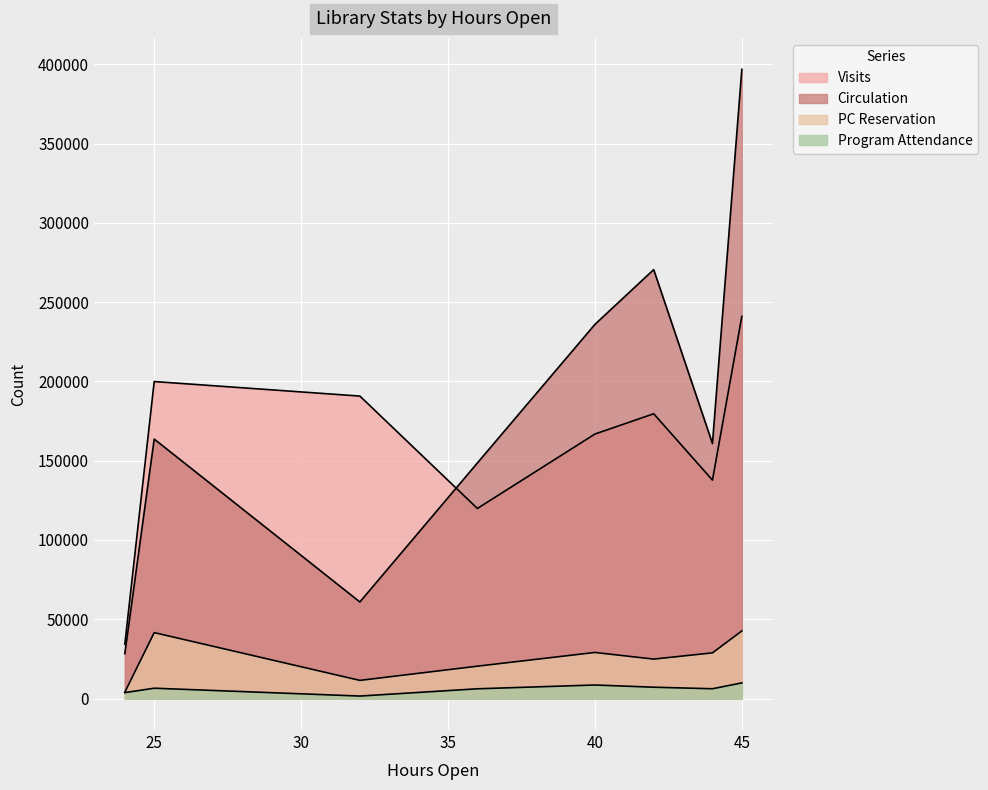

What is the difference between the PC Reservation values at 36 and 40?

14427